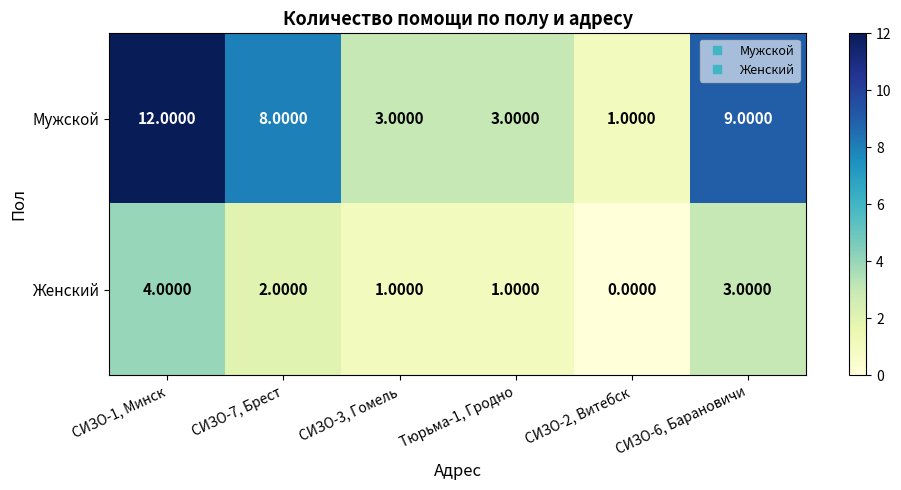

What is the sum of the Женский values at Тюрьма-1, Гродно and СИЗО-6, Барановичи?

4